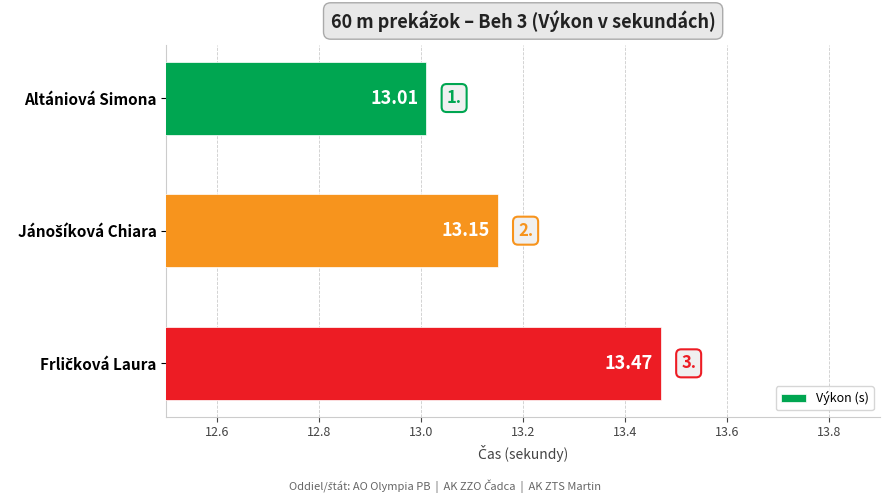

What is the label of the 3rd bar from the bottom?

Altániová Simona